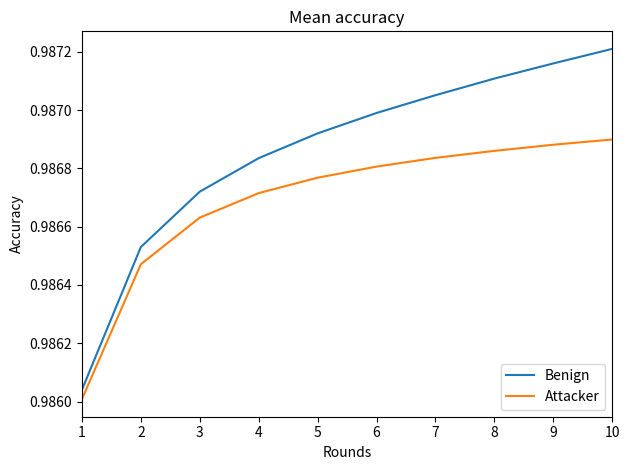

Which series has the largest range (max minus min)?

Benign